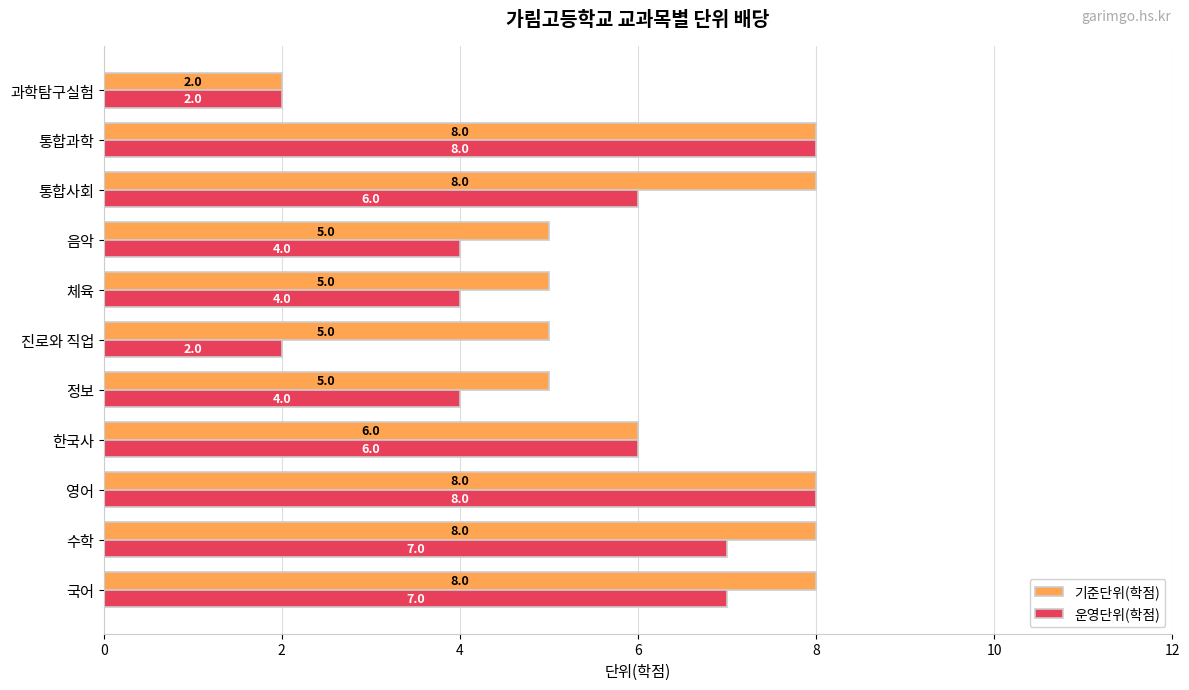

What are all the series names shown in the legend?

기준단위(학점), 운영단위(학점)